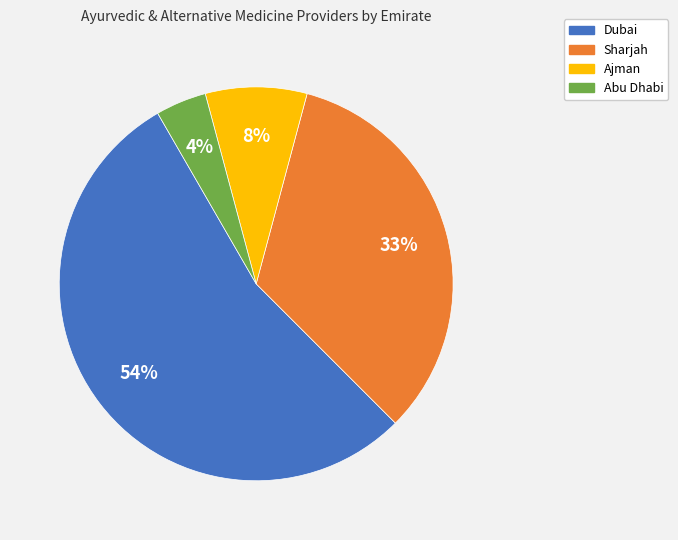

What is the ratio of the value at Sharjah to the value at Dubai?

0.6